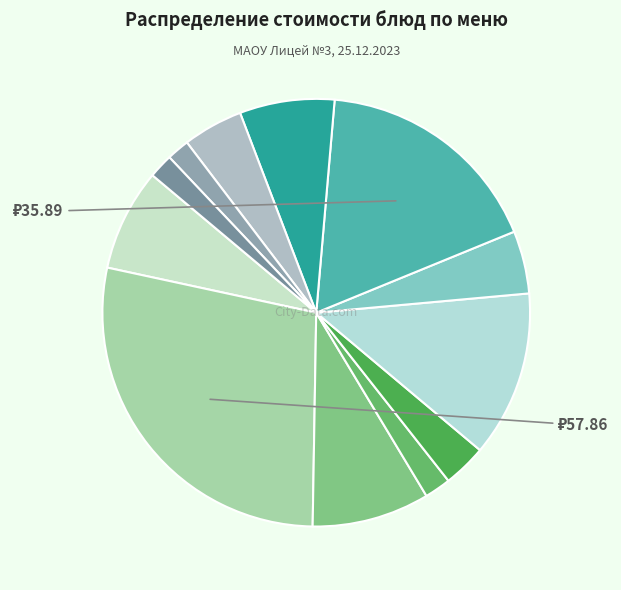

Is there a majority slice in this chart?

No